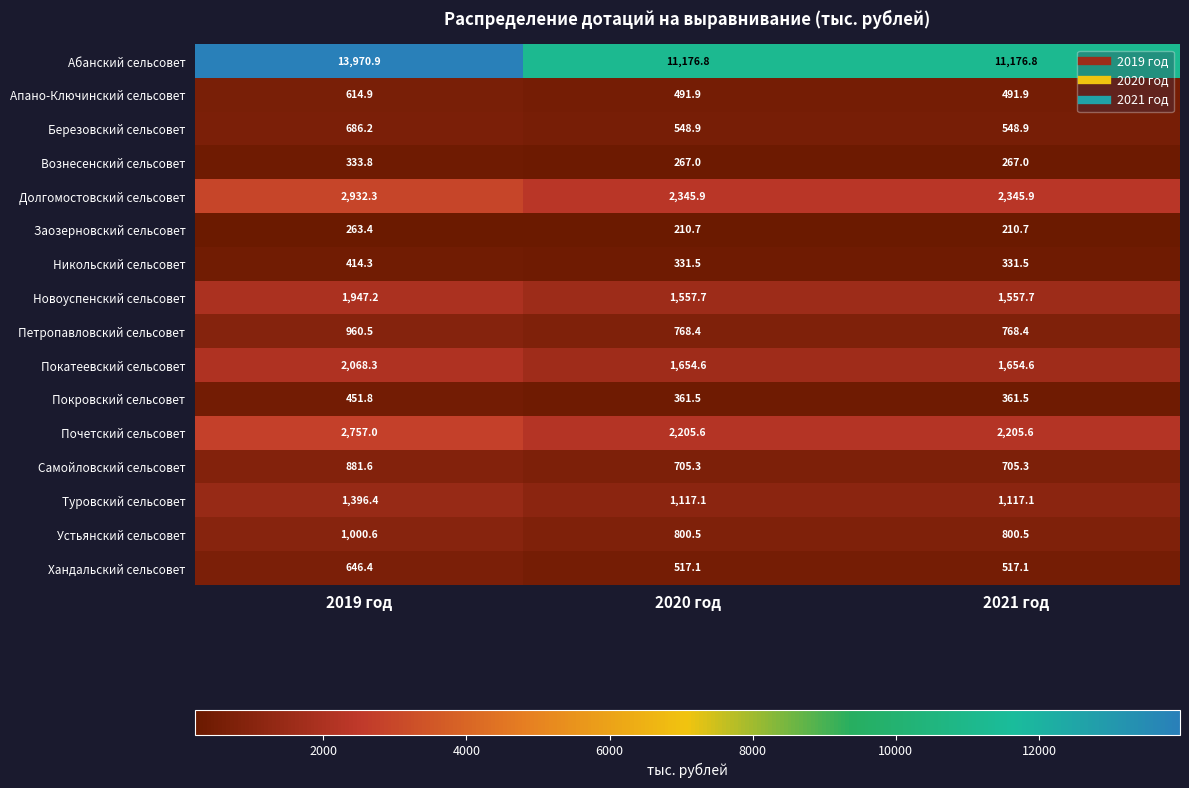

At 2020 год, list the series in order from smallest to largest.

Заозерновский сельсовет, Вознесенский сельсовет, Никольский сельсовет, Покровский сельсовет, Апано-Ключинский сельсовет, Хандальский сельсовет, Березовский сельсовет, Самойловский сельсовет, Петропавловский сельсовет, Устьянский сельсовет, Туровский сельсовет, Новоуспенский сельсовет, Покатеевский сельсовет, Почетский сельсовет, Долгомостовский сельсовет, Абанский сельсовет